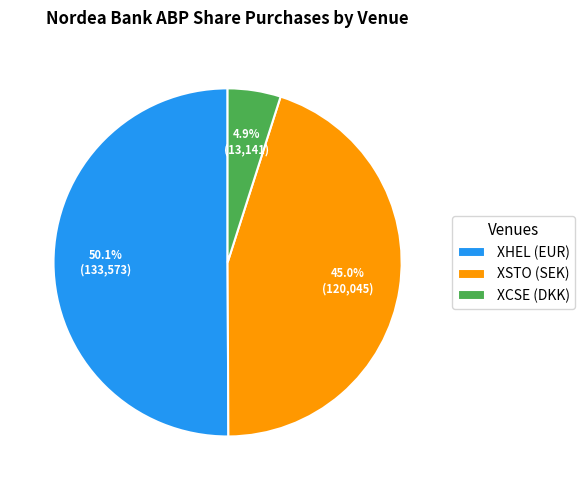

Do XHEL (EUR) and XSTO (SEK) together represent more than half of the pie?

Yes